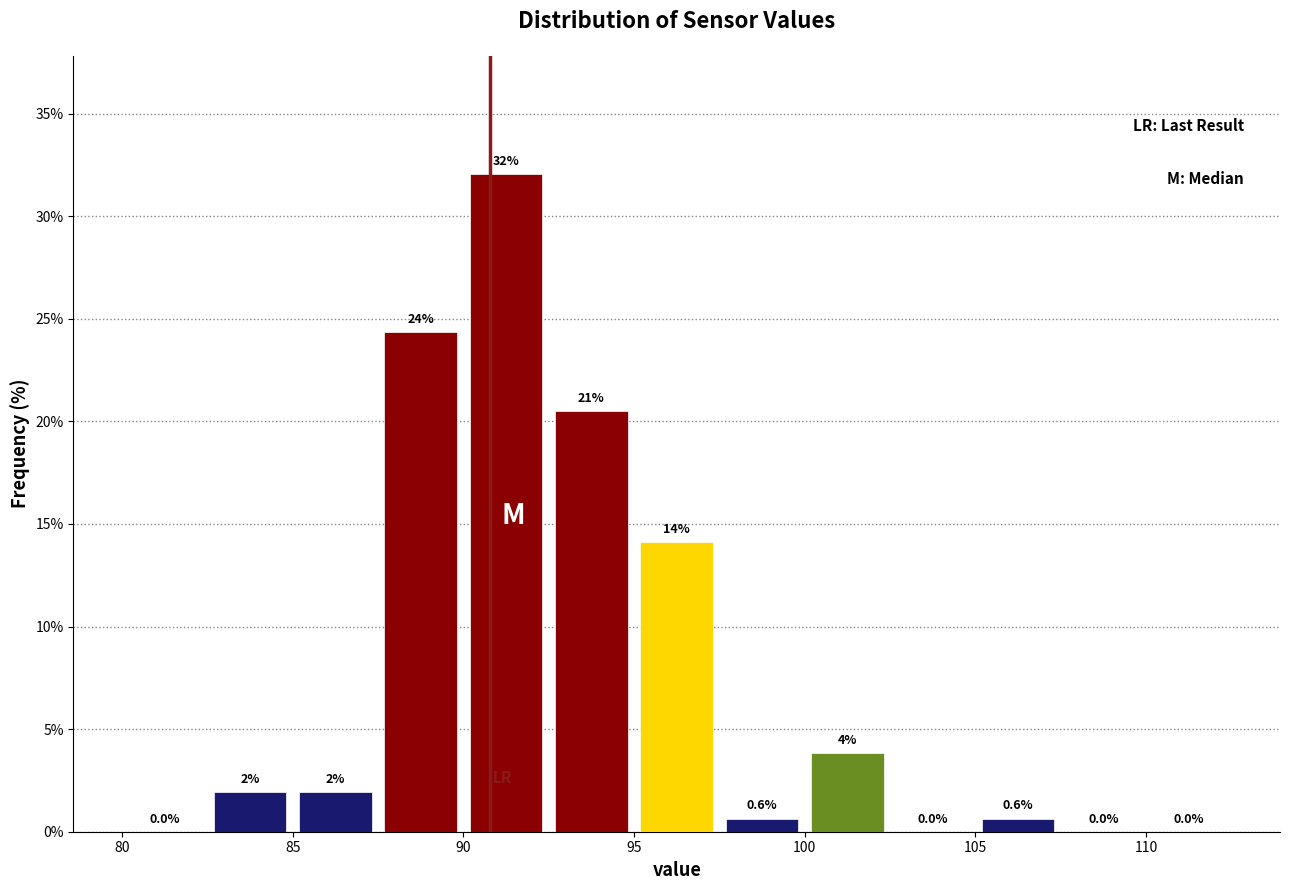

Over which range of the x-axis is the bar tallest?

90.0 to 92.5